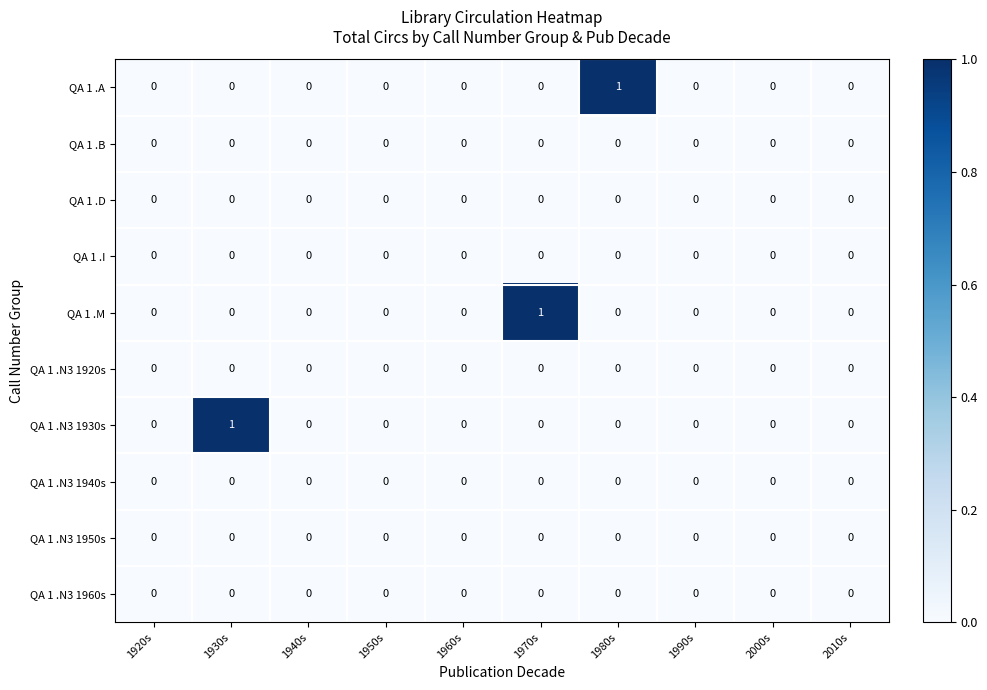

True or false: QA 1 .N3 1930s has a value of 0 at 1920s.

True